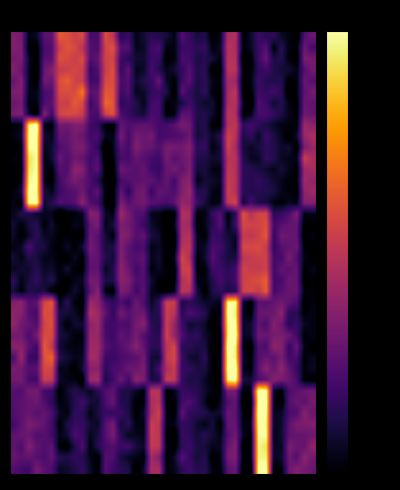

Which category has the highest value across all series?

29